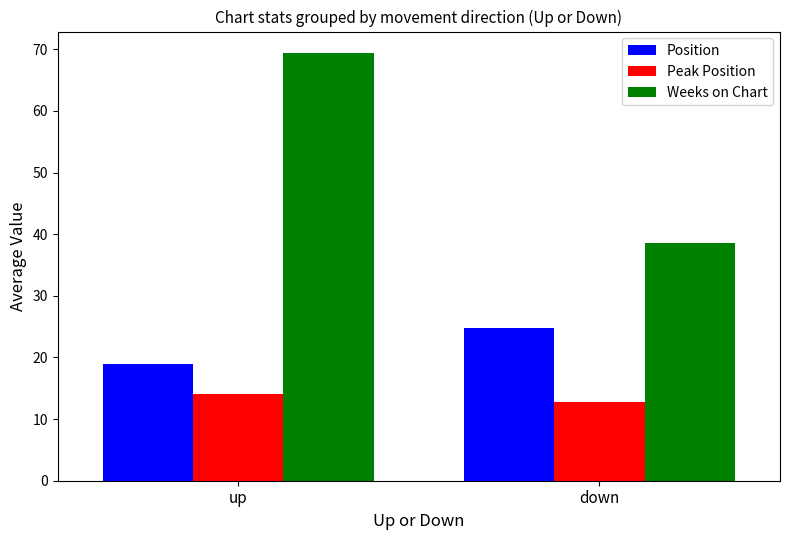

What are all the series names shown in the legend?

Position, Peak Position, Weeks on Chart